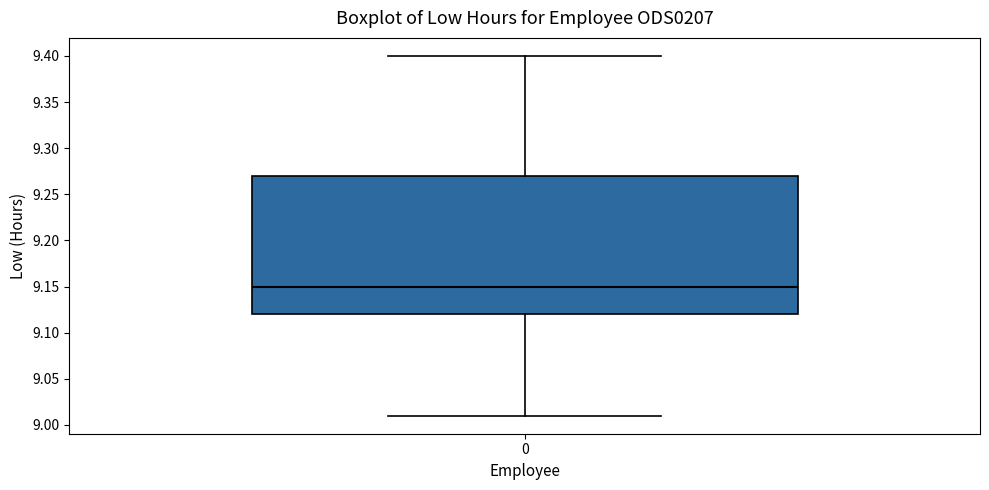

Transcribe this box plot: give where the median line is, the range the box spans, and where the two whiskers end, as read against the y-axis. The values are not printed on the chart, so give them approximately, as read against the axis.

median 9.15, box 9.12 to 9.27, whiskers 9.01 to 9.40